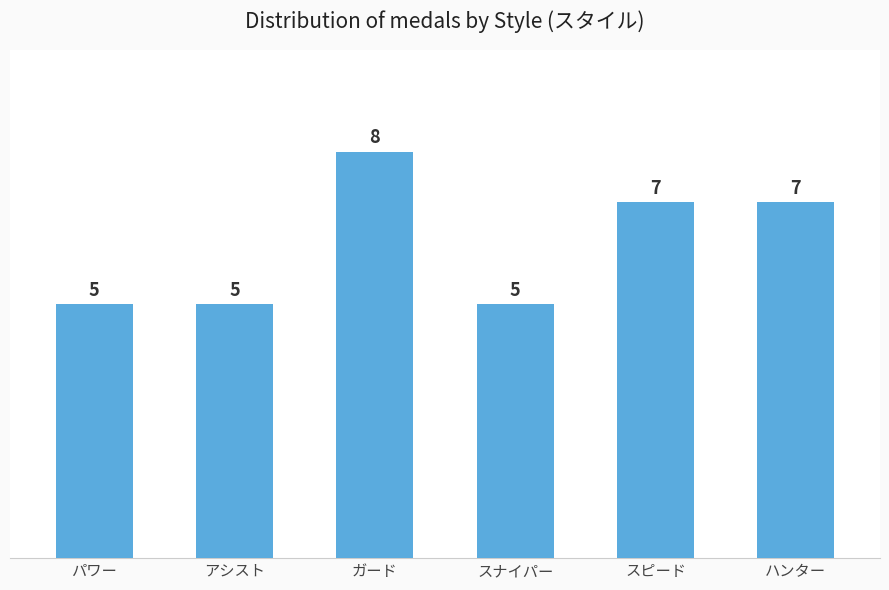

Reading right to left, what are all the values shown in this chart?

7	7	5	8	5	5